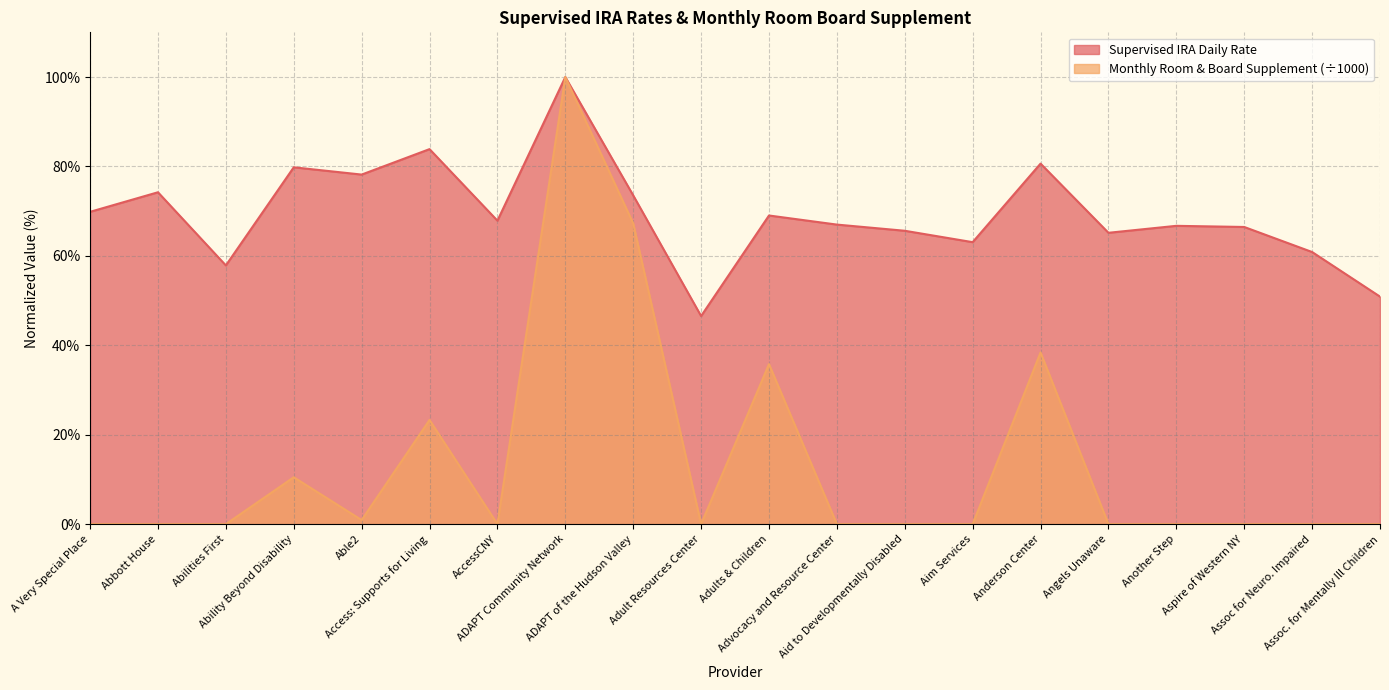

What is the difference between the highest and lowest values at A Very Special Place?

69.9